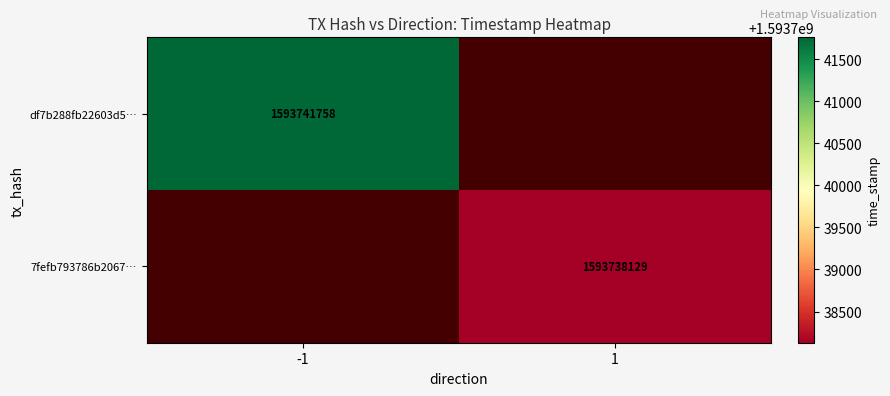

Is it true that df7b288fb22603d5… equals 1593741758 at -1?

True